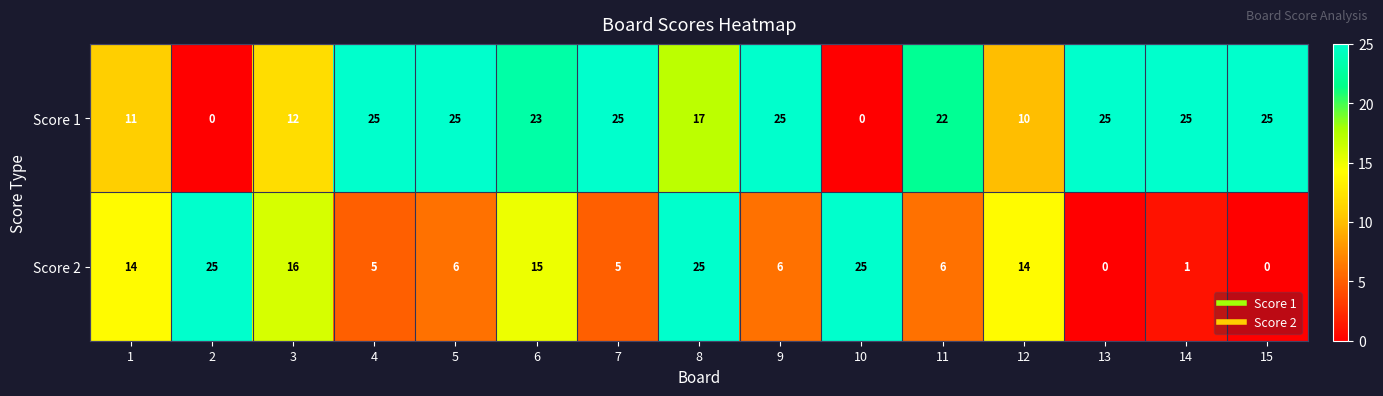

List the series in order of their overall mean, highest first.

Score 1, Score 2